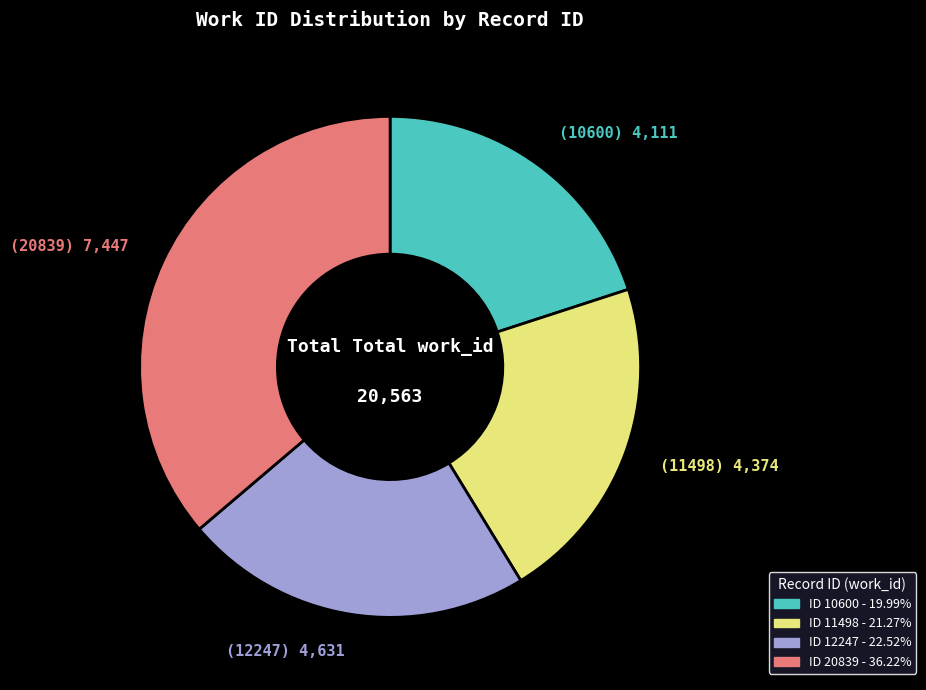

Is there any slice that represents more than half of the pie?

No